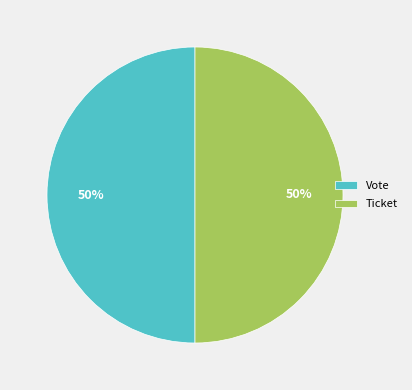

To the nearest percent, what is the average slice percentage?

50%